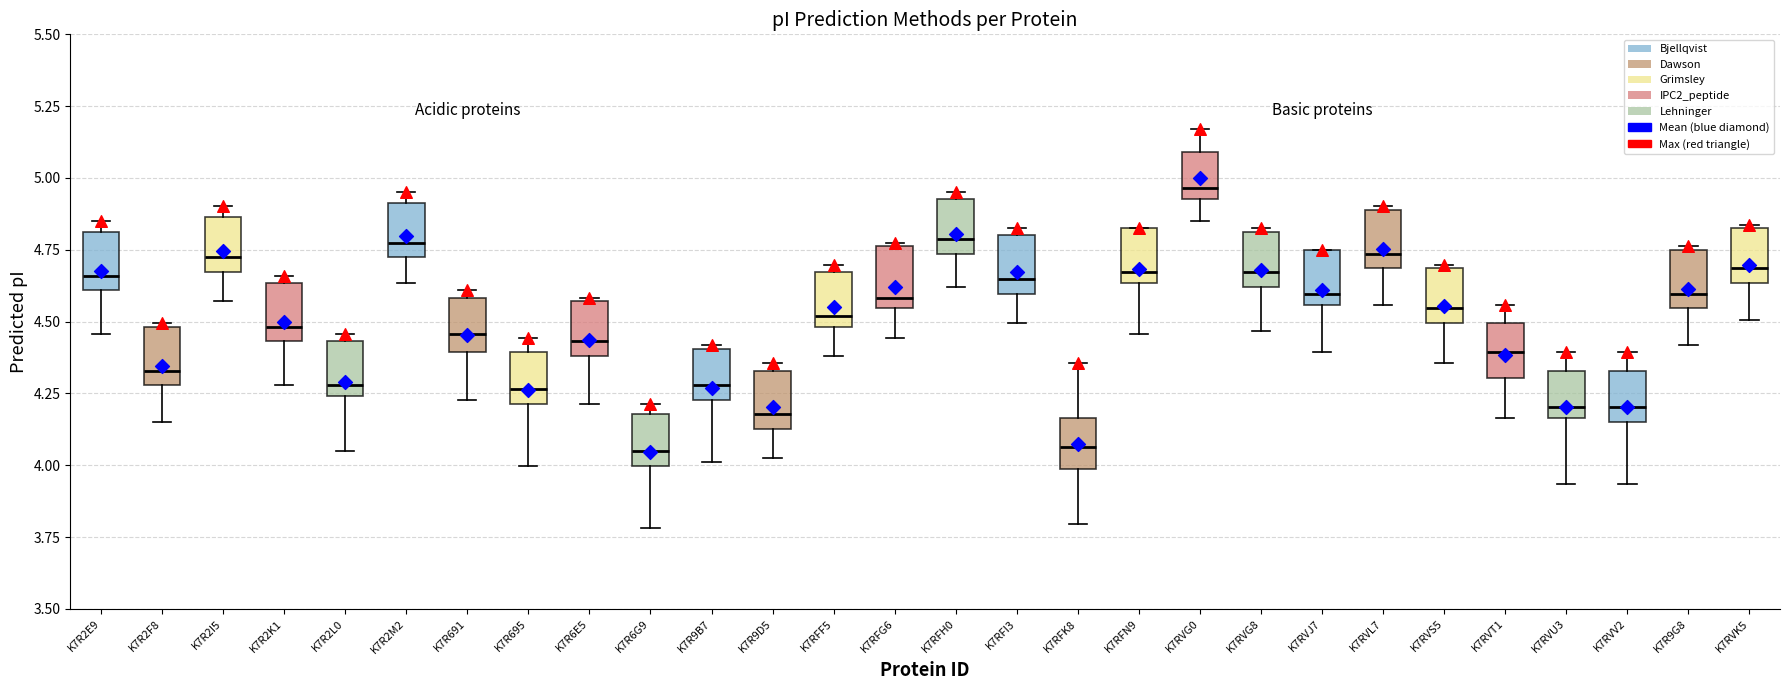

Reading left to right, transcribe this box plot: for each box, give where its median line is, the range the box spans, and where its two whiskers end, as read against the y-axis. The values are not printed on the chart, so give them approximately, as read against the axis.

K7R2E9: median 4.65, box 4.60 to 4.80, whiskers 4.45 to 4.85
K7R2F8: median 4.35, box 4.30 to 4.50, whiskers 4.15 to 4.50
K7R2I5: median 4.70, box 4.65 to 4.85, whiskers 4.55 to 4.90
K7R2K1: median 4.50, box 4.45 to 4.65, whiskers 4.30 to 4.65 (just above the box's upper edge)
K7R2L0: median 4.30, box 4.25 to 4.45, whiskers 4.05 to 4.45 (just above the box's upper edge)
K7R2M2: median 4.75, box 4.70 to 4.90, whiskers 4.65 to 4.95
K7R691: median 4.45, box 4.40 to 4.60, whiskers 4.25 to 4.60 (just above the box's upper edge)
K7R695: median 4.25, box 4.20 to 4.40, whiskers 4.00 to 4.45
K7R6E5: median 4.45, box 4.40 to 4.55, whiskers 4.20 to 4.60
K7R6G9: median 4.05, box 4.00 to 4.20, whiskers 3.80 to 4.20 (just above the box's upper edge)
K7R9B7: median 4.30, box 4.25 to 4.40, whiskers 4.00 to 4.40
K7R9D5: median 4.20, box 4.15 to 4.35, whiskers 4.00 to 4.35 (just above the box's upper edge)
K7RFF5: median 4.50 (just above the box's lower edge), box 4.50 to 4.65, whiskers 4.40 to 4.70
K7RFG6: median 4.60, box 4.55 to 4.75, whiskers 4.45 to 4.75
K7RFH0: median 4.80, box 4.75 to 4.95, whiskers 4.60 to 4.95 (just above the box's upper edge)
K7RFI3: median 4.65, box 4.60 to 4.80, whiskers 4.50 to 4.85
K7RFK8: median 4.05, box 4.00 to 4.15, whiskers 3.80 to 4.35
K7RFN9: median 4.65 (just above the box's lower edge), box 4.65 to 4.85, whiskers 4.45 to 4.85
K7RVG0: median 4.95 (just above the box's lower edge), box 4.95 to 5.10, whiskers 4.85 to 5.15
K7RVG8: median 4.65, box 4.60 to 4.80, whiskers 4.45 to 4.85
K7RVJ7: median 4.60, box 4.55 to 4.75, whiskers 4.40 to 4.75
K7RVL7: median 4.75, box 4.70 to 4.90, whiskers 4.55 to 4.90
K7RVS5: median 4.55, box 4.50 to 4.70, whiskers 4.35 to 4.70
K7RVT1: median 4.40, box 4.30 to 4.50, whiskers 4.15 to 4.55
K7RVU3: median 4.20, box 4.15 to 4.35, whiskers 3.95 to 4.40
K7RVV2: median 4.20, box 4.15 to 4.35, whiskers 3.95 to 4.40
K7R9G8: median 4.60, box 4.55 to 4.75, whiskers 4.40 to 4.75
K7RVK5: median 4.70, box 4.65 to 4.85, whiskers 4.50 to 4.85